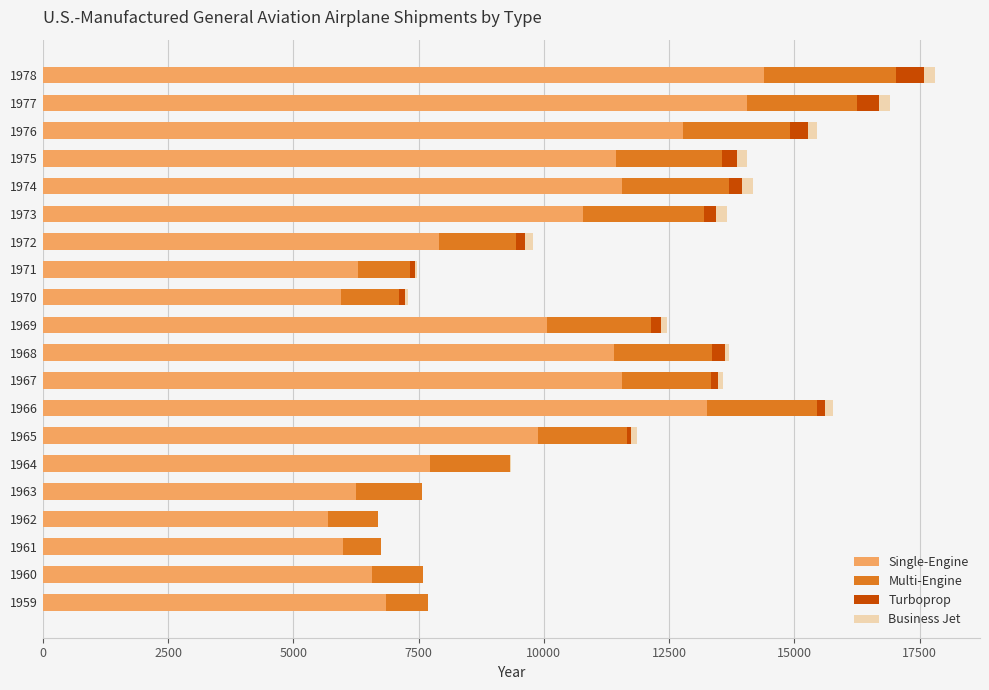

Is it true that Single-Engine equals 13250 at 1966?

True